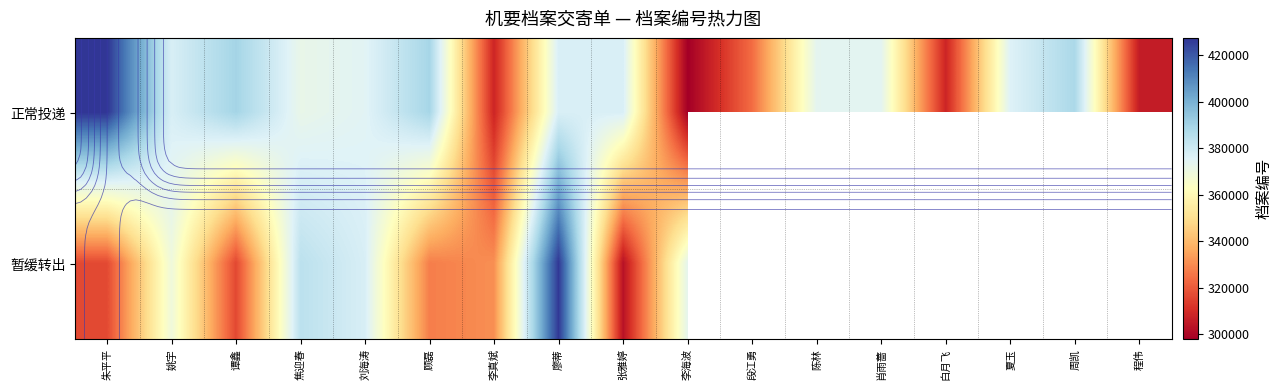

Which category has the highest value in the 暂缓转出 series?

廖蒂